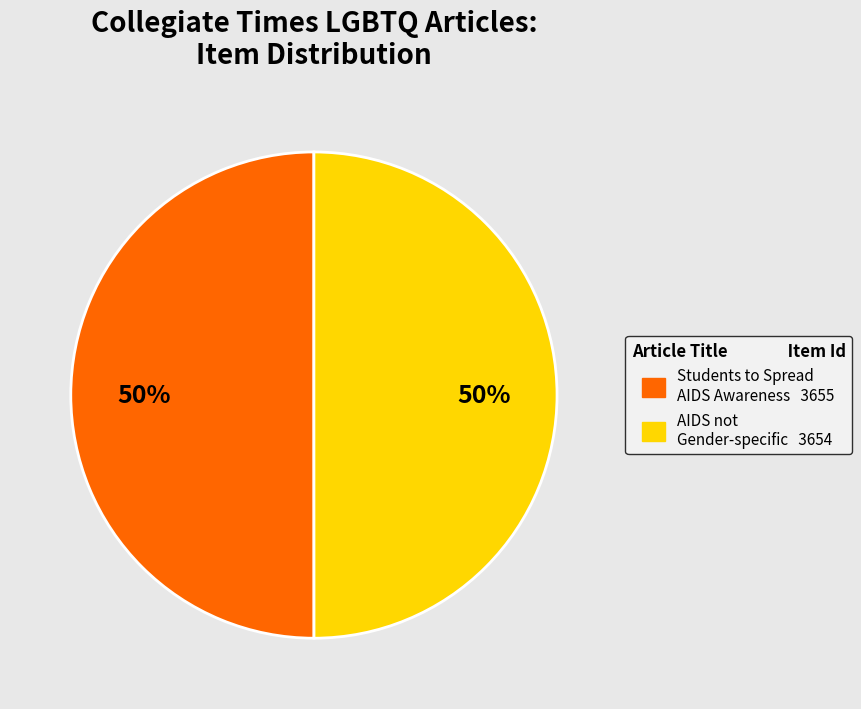

What is the ratio of the value at AIDS not Gender-specific to the value at Students to Spread AIDS Awareness?

1.0